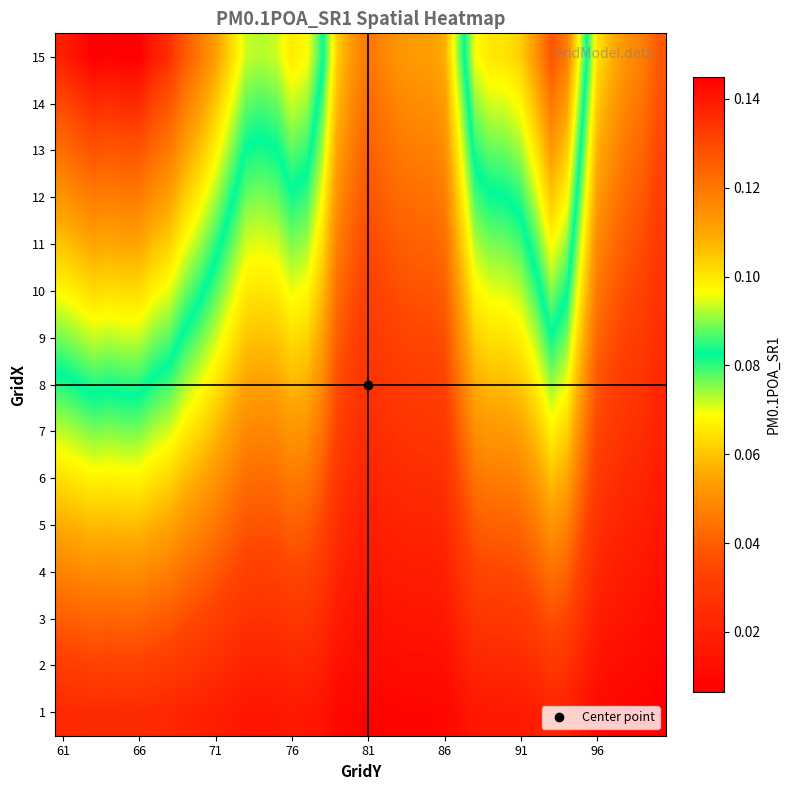

Which series has the widest spread of values?

15